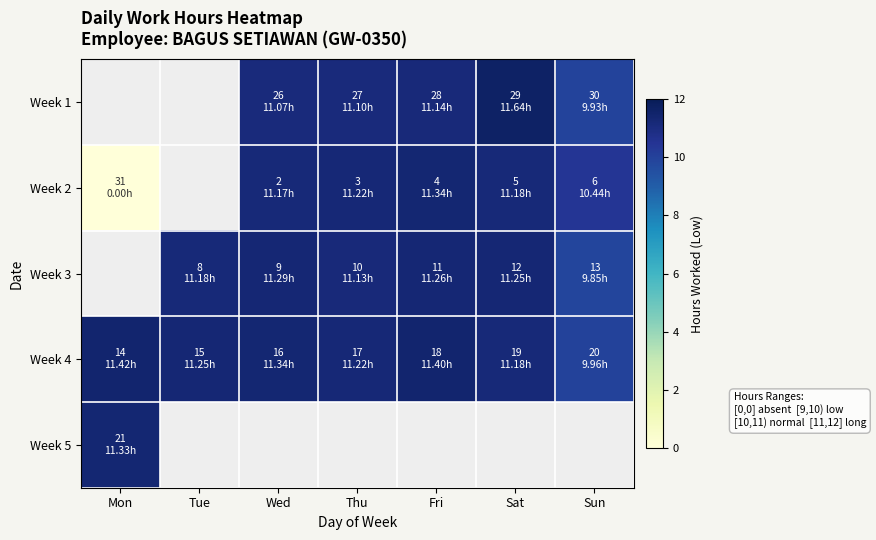

Which series has the widest spread of values?

Week 2